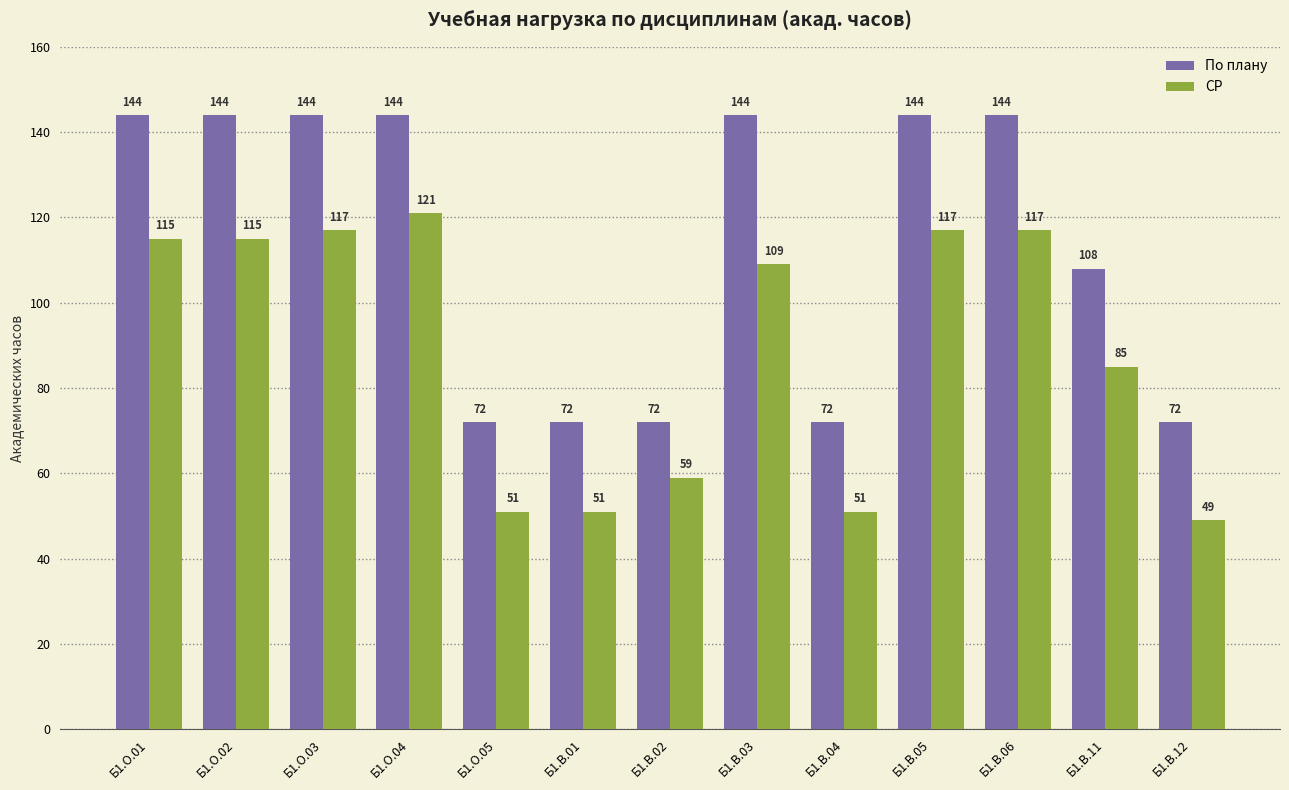

Reading left to right, extract all data points from this chart.

По плану: Б1.О.01=144	Б1.О.02=144	Б1.О.03=144	Б1.О.04=144	Б1.О.05=72	Б1.В.01=72	Б1.В.02=72	Б1.В.03=144	Б1.В.04=72	Б1.В.05=144	Б1.В.06=144	Б1.В.11=108	Б1.В.12=72
СР: Б1.О.01=115	Б1.О.02=115	Б1.О.03=117	Б1.О.04=121	Б1.О.05=51	Б1.В.01=51	Б1.В.02=59	Б1.В.03=109	Б1.В.04=51	Б1.В.05=117	Б1.В.06=117	Б1.В.11=85	Б1.В.12=49